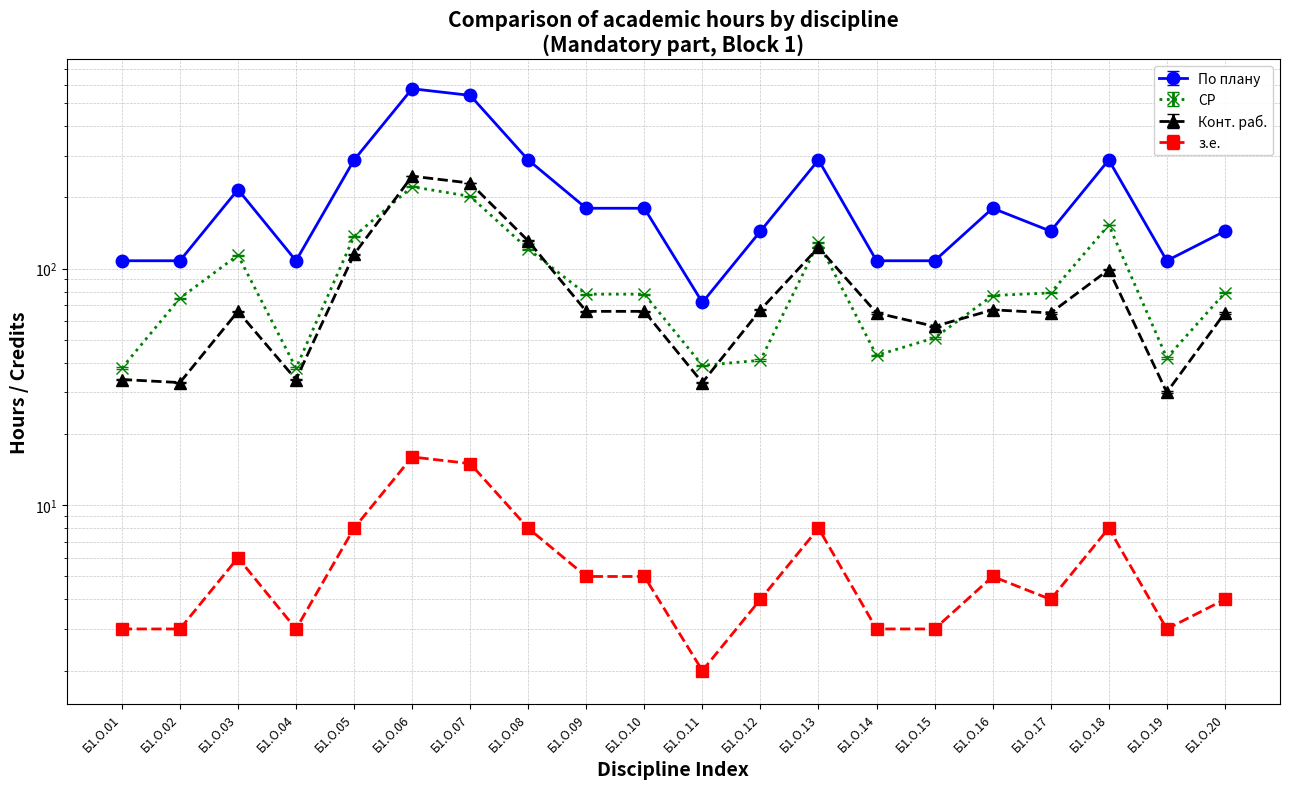

How many lines are shown in the chart?

4